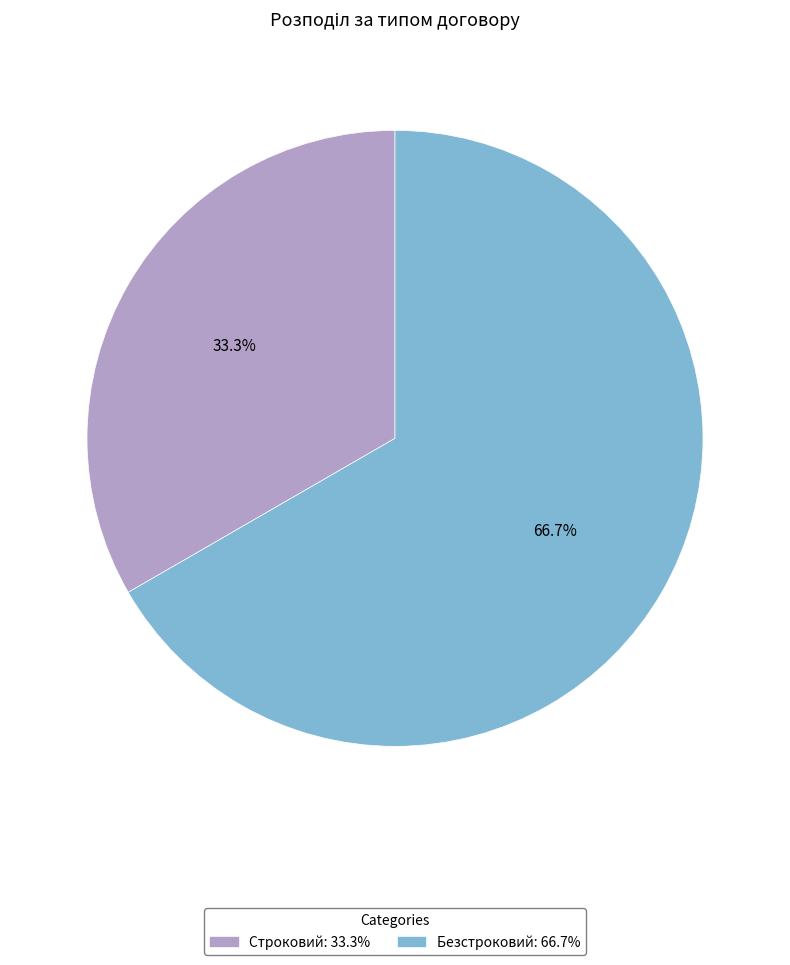

To the nearest percent, what is the difference between the Строковий and Безстроковий slice percentages?

33%